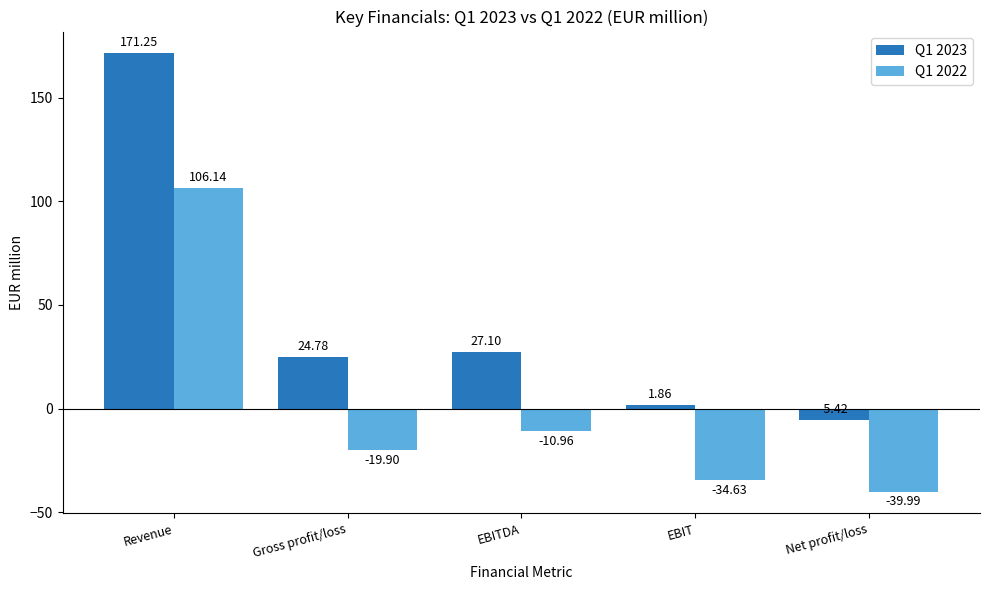

What is the sum of the Q1 2022 values at Gross profit/loss and EBIT?

-54.5